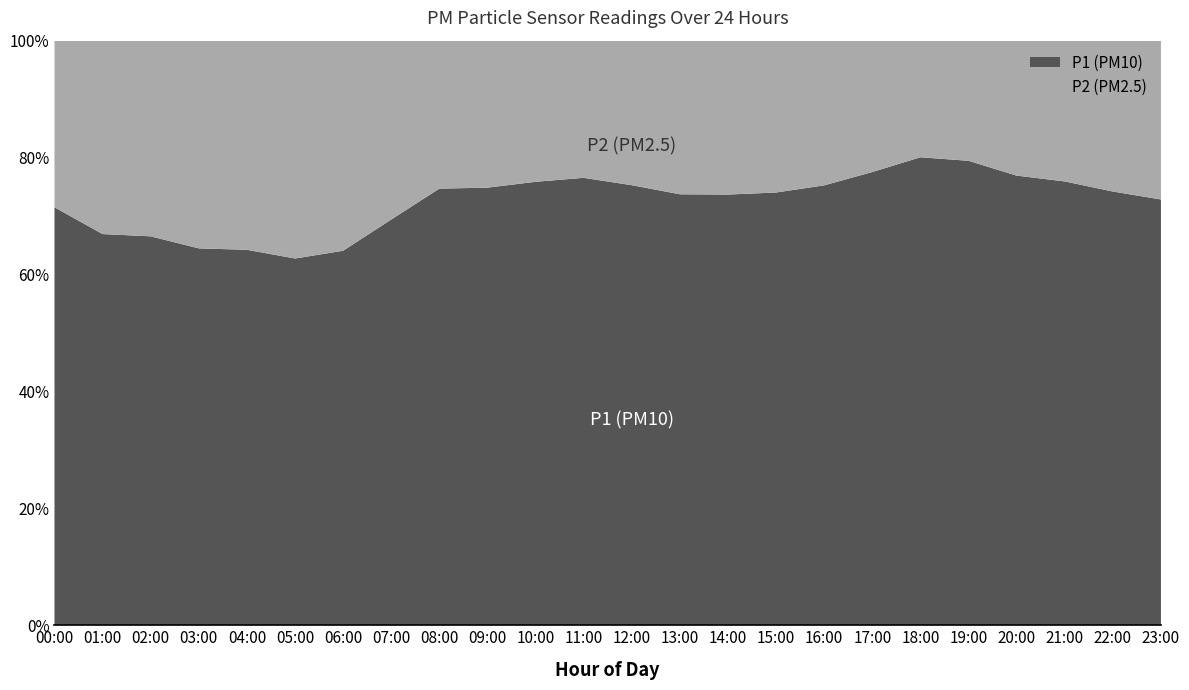

Reading right to left, what are all the values shown in this chart?

P1: 23:00=7.3	22:00=8.5	21:00=9.9	20:00=11.2	19:00=13.7	18:00=14.3	17:00=12.9	16:00=10.4	15:00=9.1	14:00=8.8	13:00=9.5	12:00=10.9	11:00=11.3	10:00=10.2	09:00=9.2	08:00=8.5	07:00=5.8	06:00=4.1	05:00=3.6	04:00=4.0	03:00=4.2	02:00=4.9	01:00=5.3	00:00=7.2
P2: 23:00=2.7	22:00=3.0	21:00=3.1	20:00=3.4	19:00=3.5	18:00=3.6	17:00=3.7	16:00=3.4	15:00=3.2	14:00=3.1	13:00=3.4	12:00=3.6	11:00=3.5	10:00=3.2	09:00=3.1	08:00=2.9	07:00=2.6	06:00=2.3	05:00=2.1	04:00=2.2	03:00=2.3	02:00=2.5	01:00=2.6	00:00=2.9